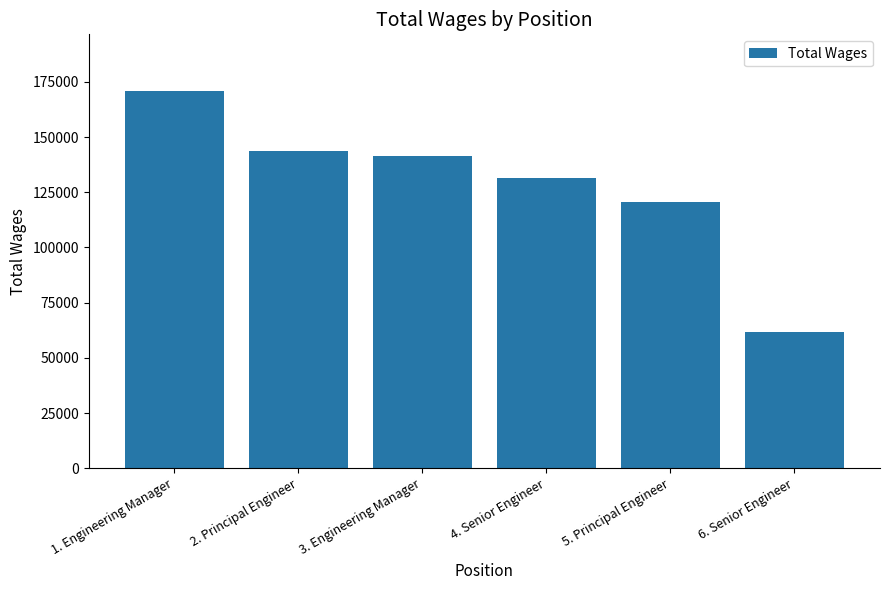

What is the smallest value displayed?

61601